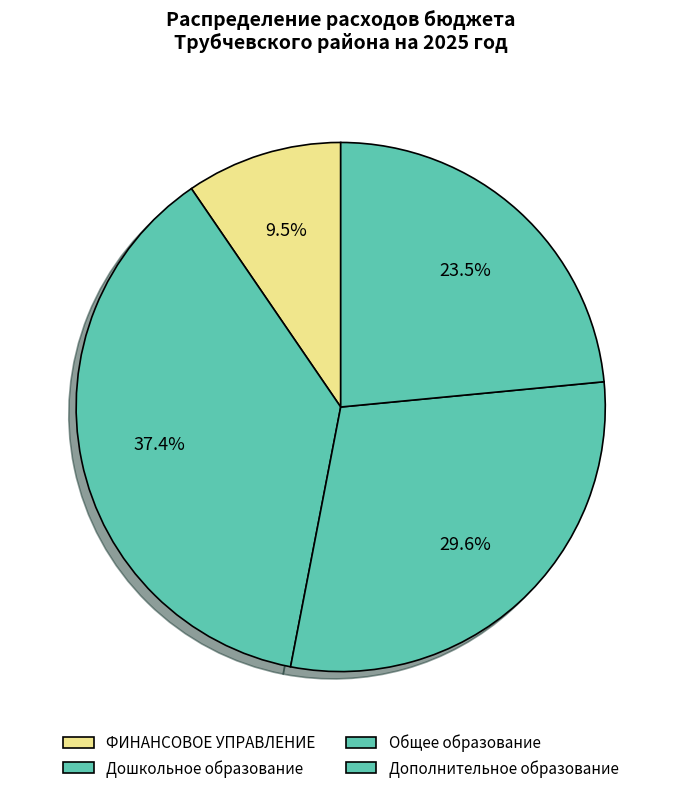

How many slices are in this pie chart?

4